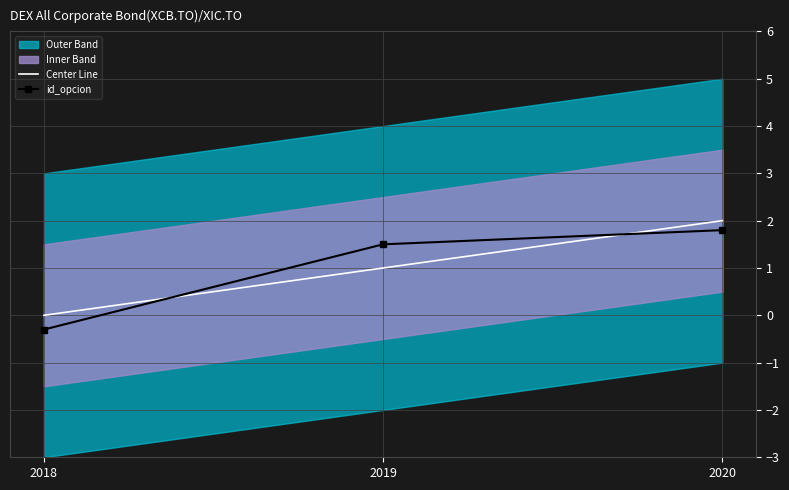

What is the value of the Center Line point at the 2nd from the left?

1.0